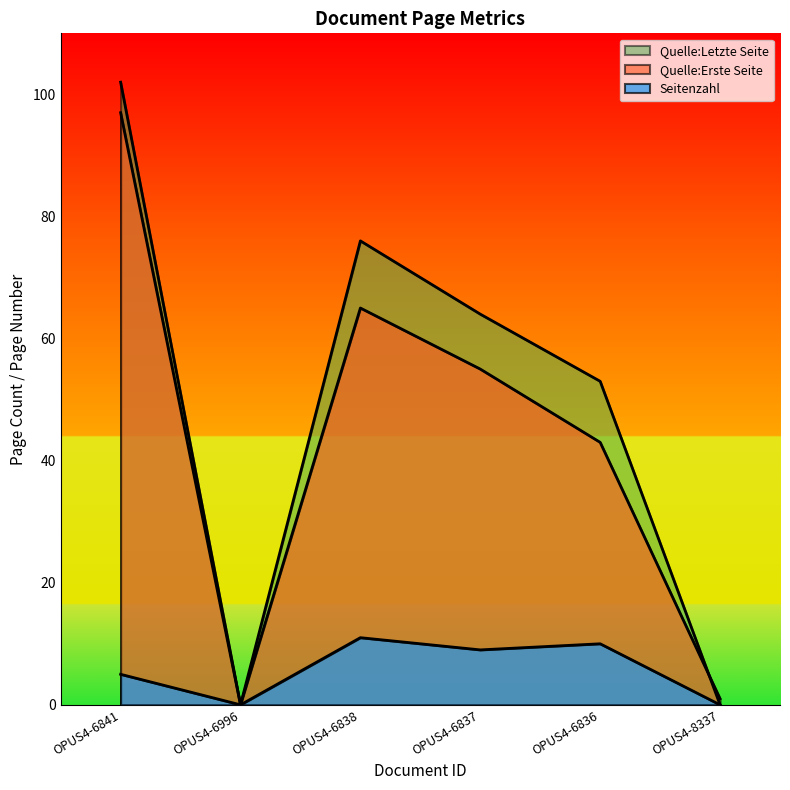

List the series in order of their peak value, highest first.

Quelle:Letzte Seite, Quelle:Erste Seite, Seitenzahl